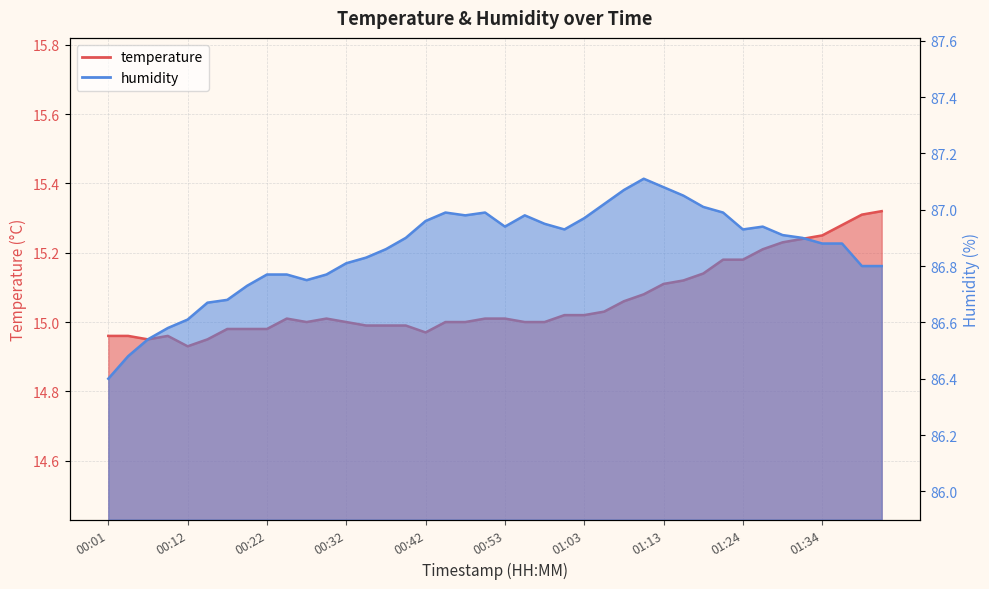

What is the maximum value for temperature?

15.3